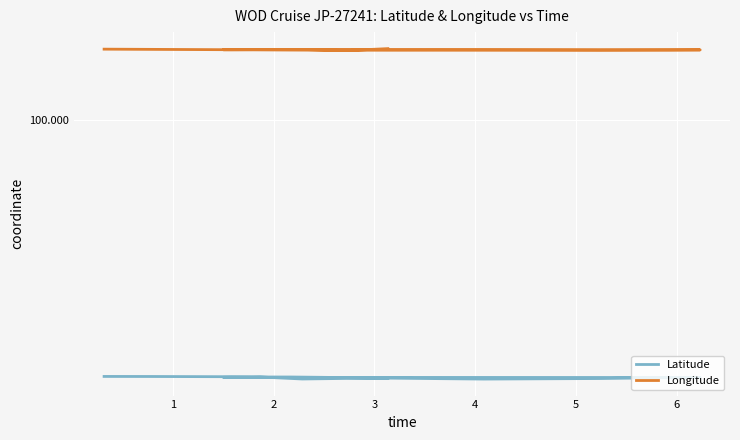

Reading right to left, list all the values displayed in this chart.

Latitude: 34.2	34.2	34.1	34.4	34.3	34.3	34.3	34.1	34.1	34.1	34.2	34.3	34.4	34.4	34.4	34.4	34.4
Longitude: 134.4	133.3	133.9	133.8	133.8	133.7	133.6	133.5	133.6	133.6	133.6	133.6	133.6	133.8	133.8	134.0	134.1